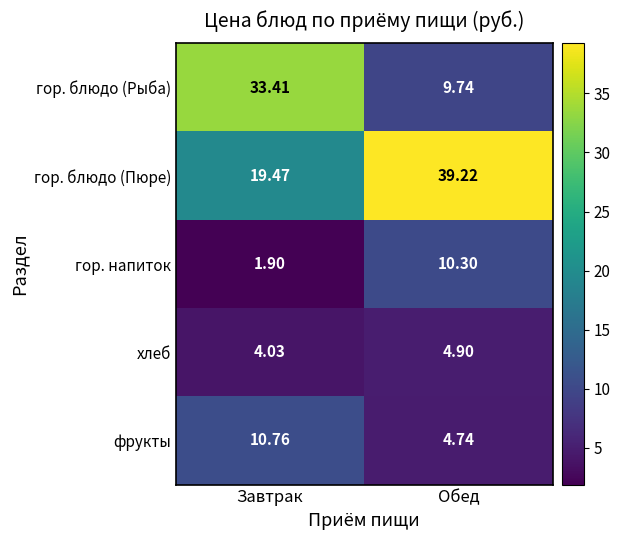

Where is фрукты nearest to the value 7?

Обед